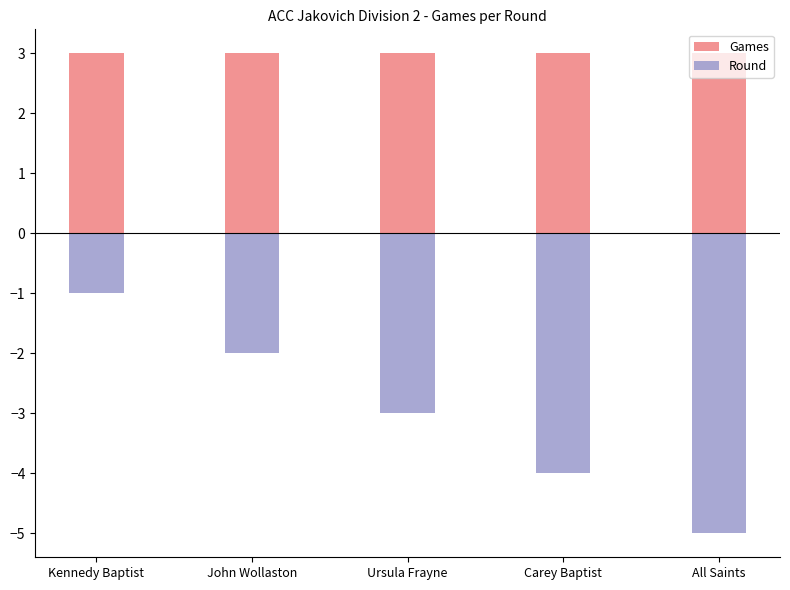

Rank the series by their average value, from highest to lowest.

Games, Round